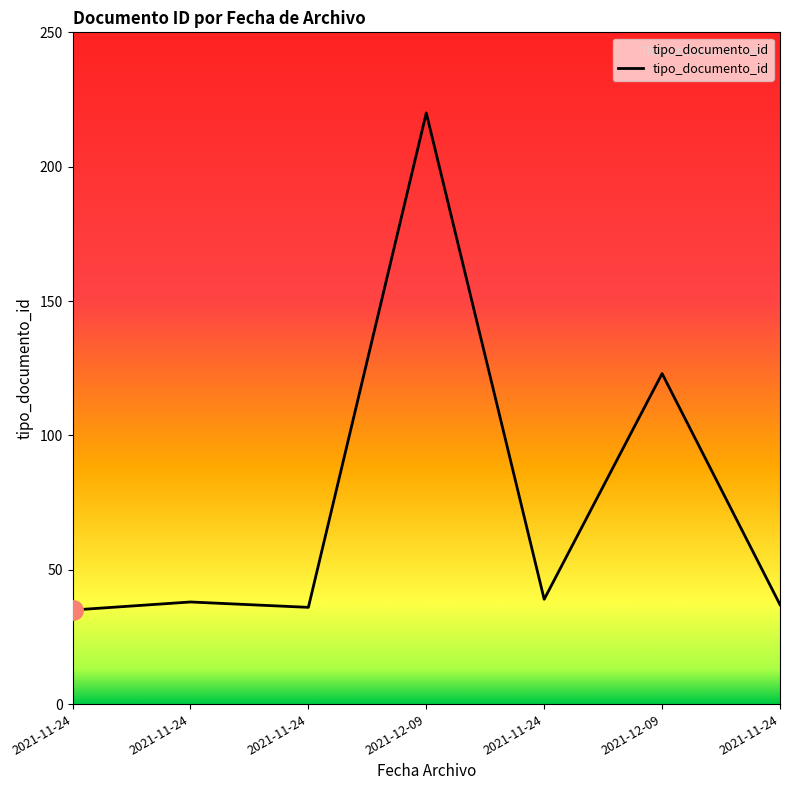

At which label is the value closest to 127?

2021-12-09